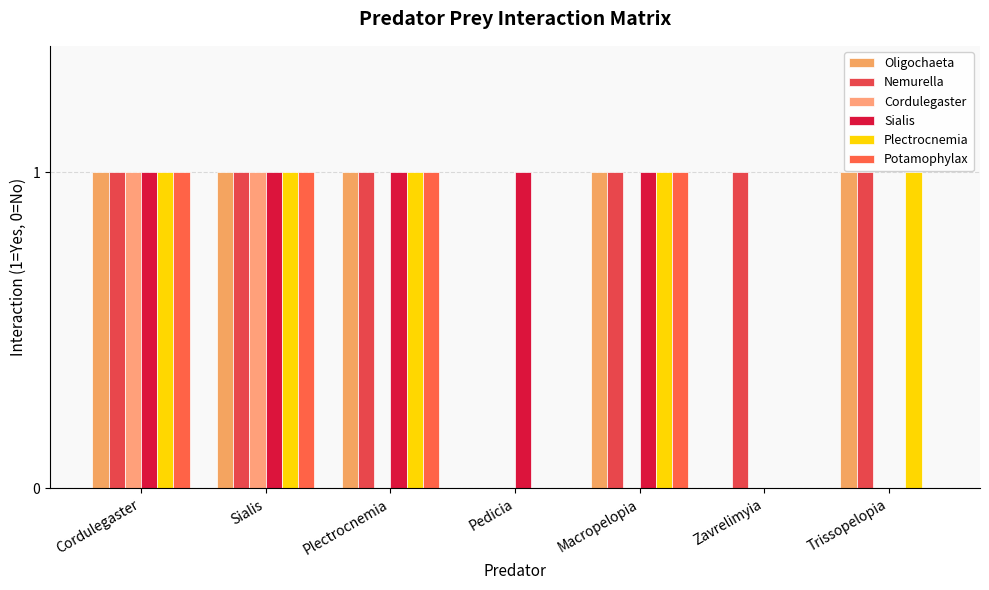

How many data points does each series have?

7